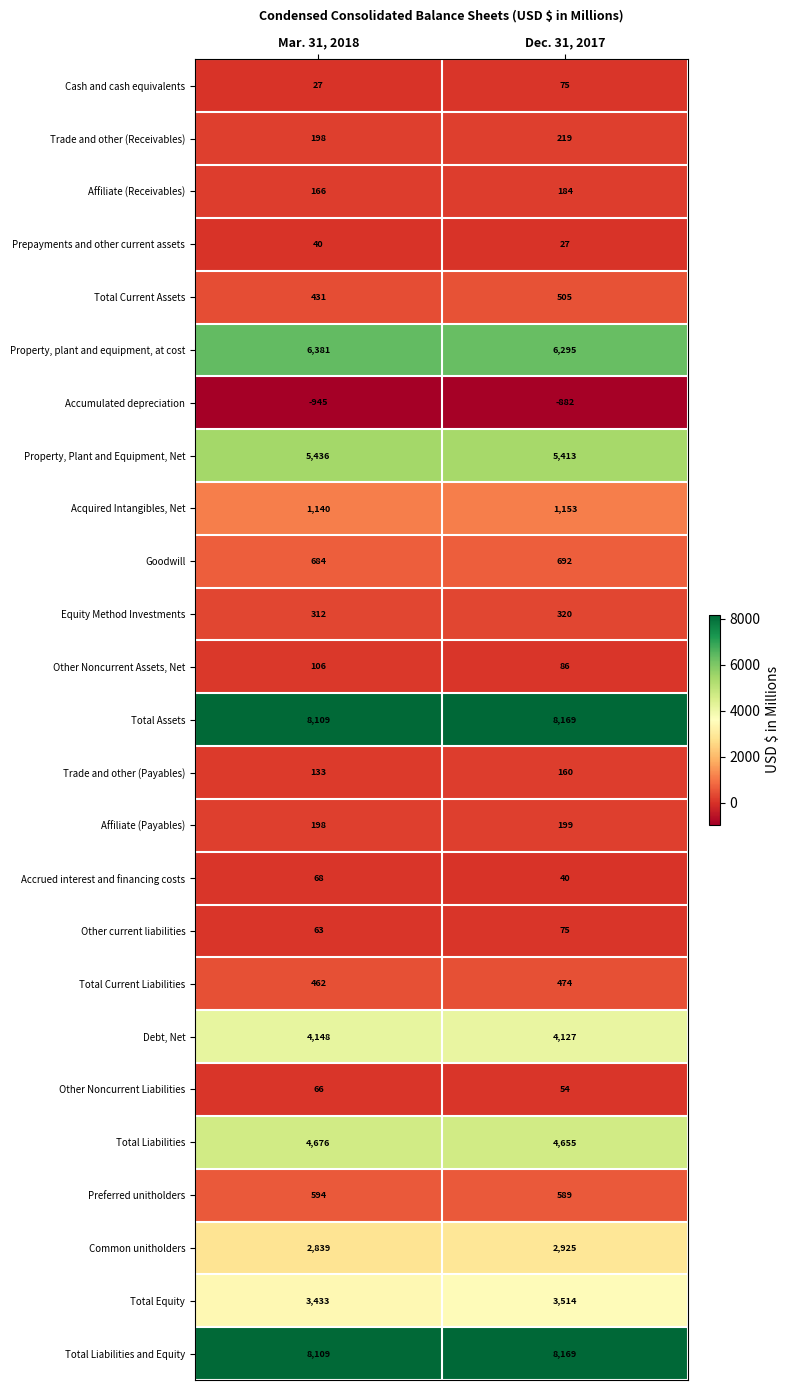

Is it true that Trade and other (Payables) equals 133 at Mar. 31, 2018?

True